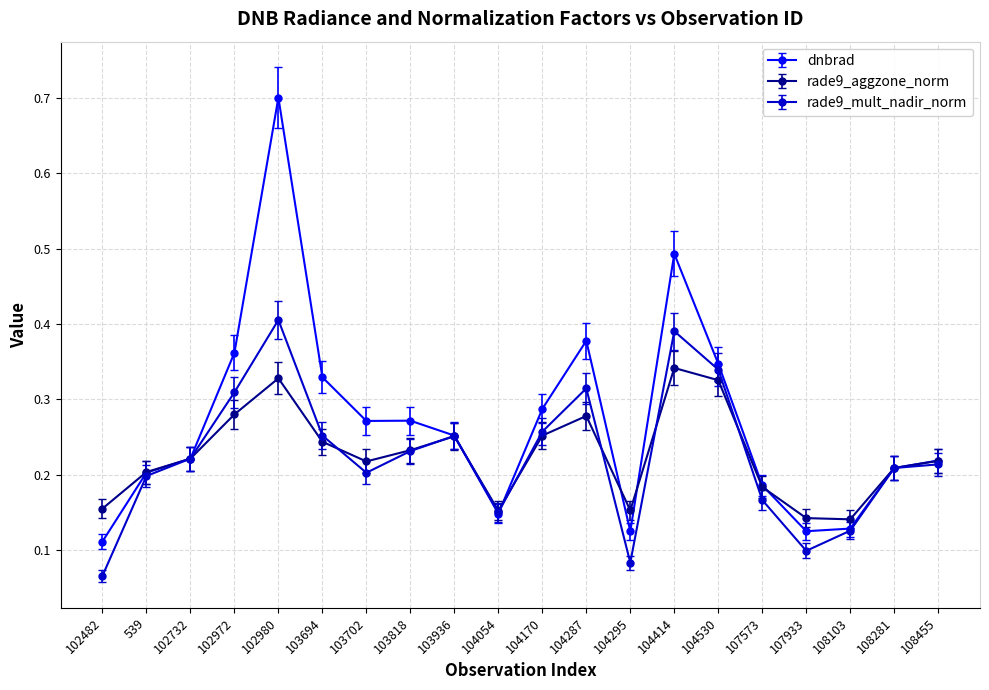

Between 102732 and 104170, which series saw the biggest shift?

dnbrad